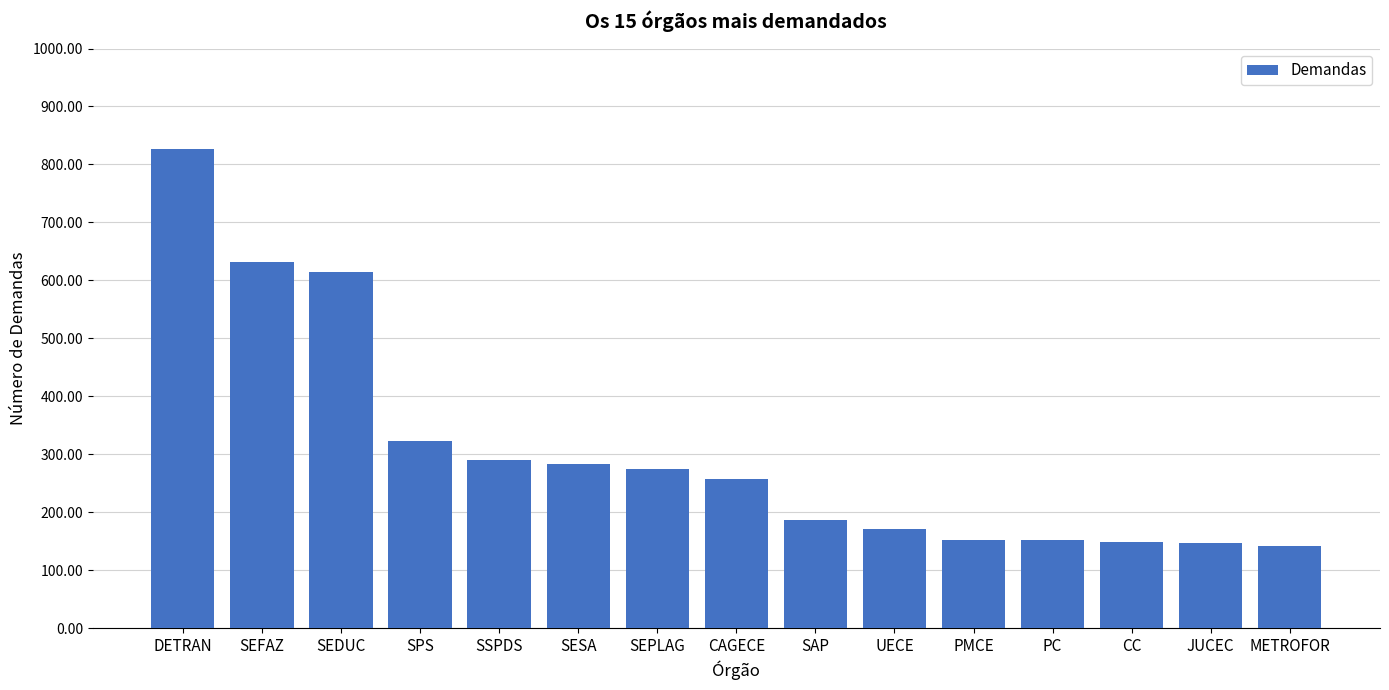

Are the bars horizontal?

No